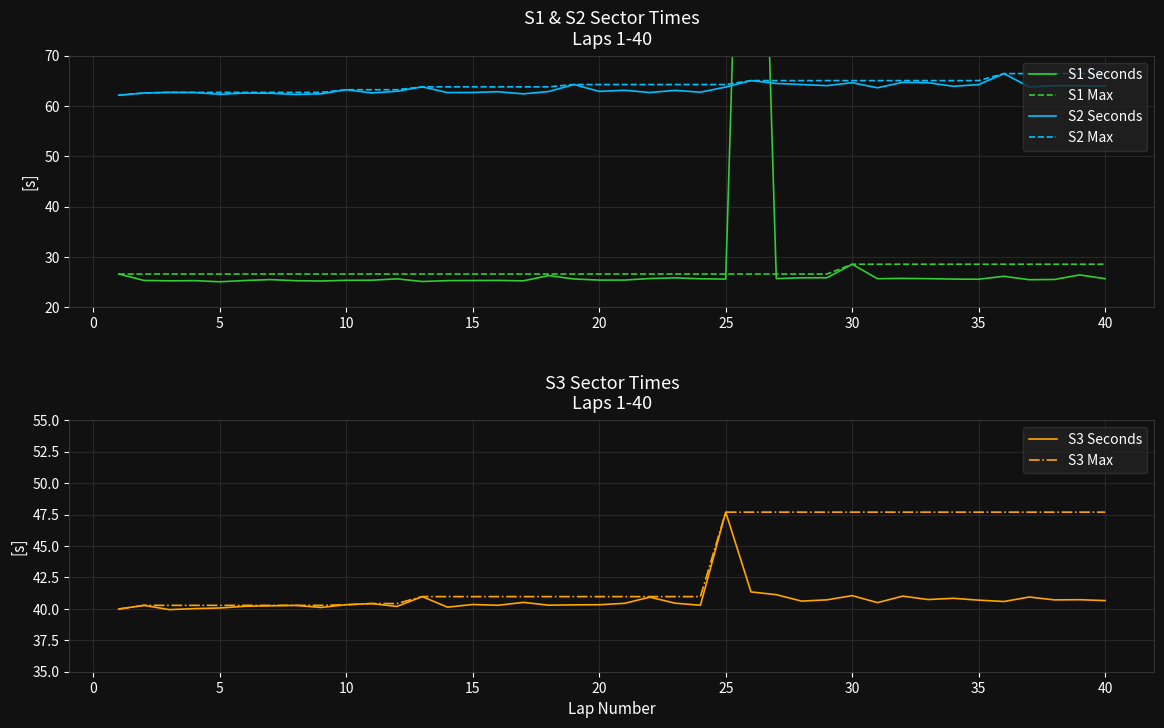

List the series in order of their peak value, lowest first.

S1 Max, S3 Seconds, S3 Max, S2 Seconds, S2 Max, S1 Seconds